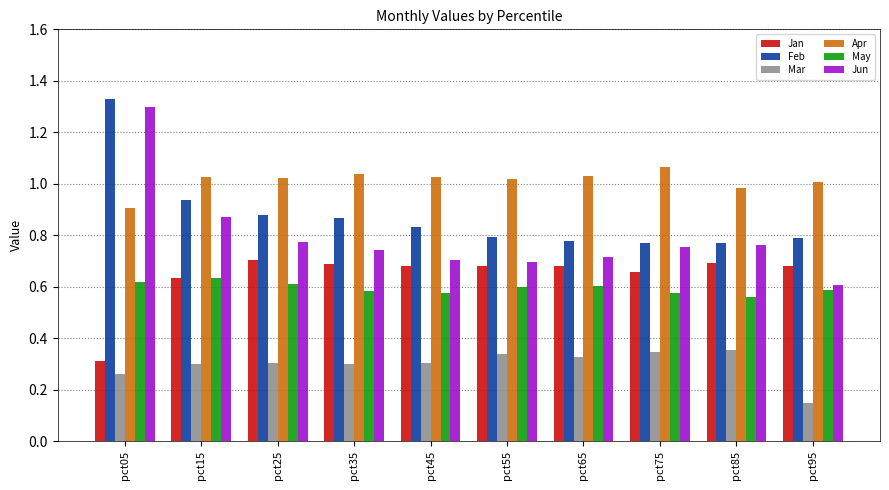

At which category does the chart reach its peak across all series?

pct05